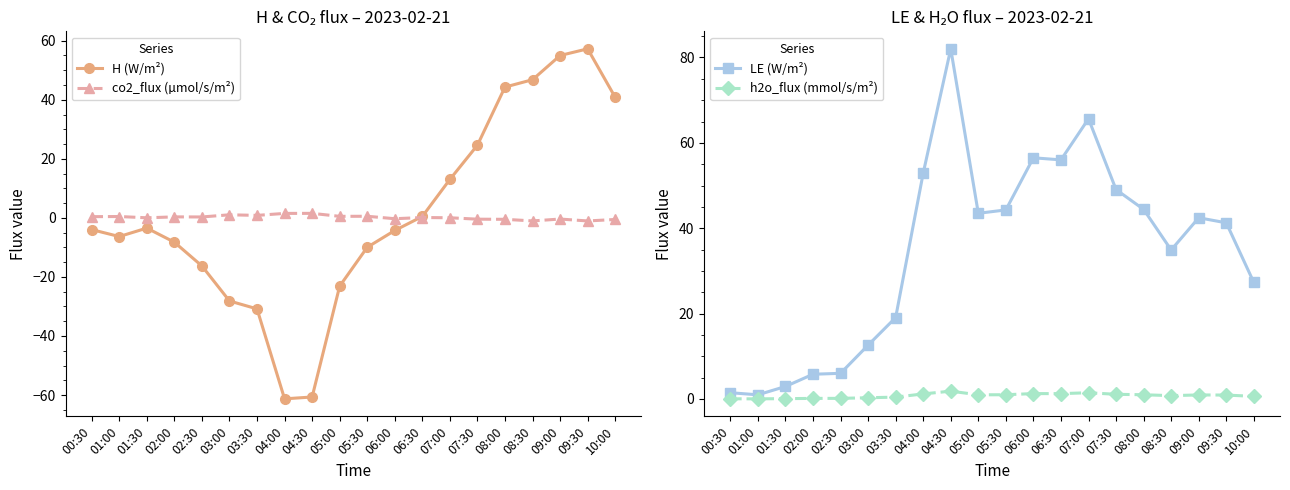

Does the chart display data point markers on the line(s)?

Yes